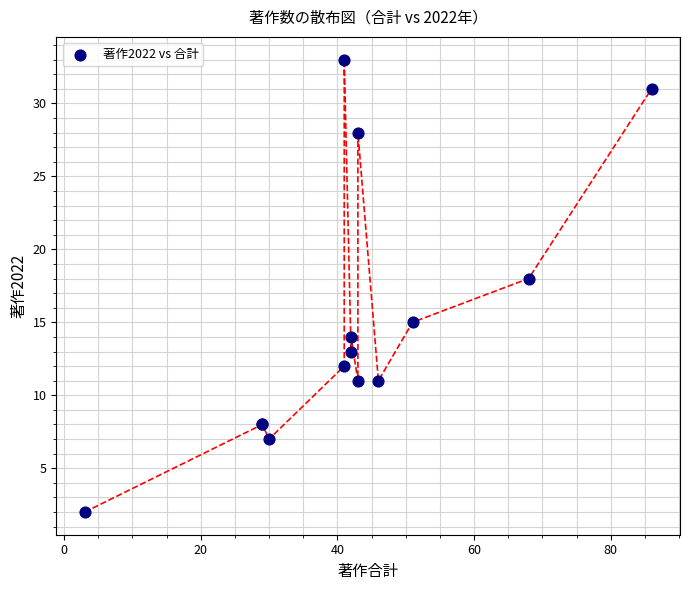

What Y value in the scatter plot is closest to 17?

18